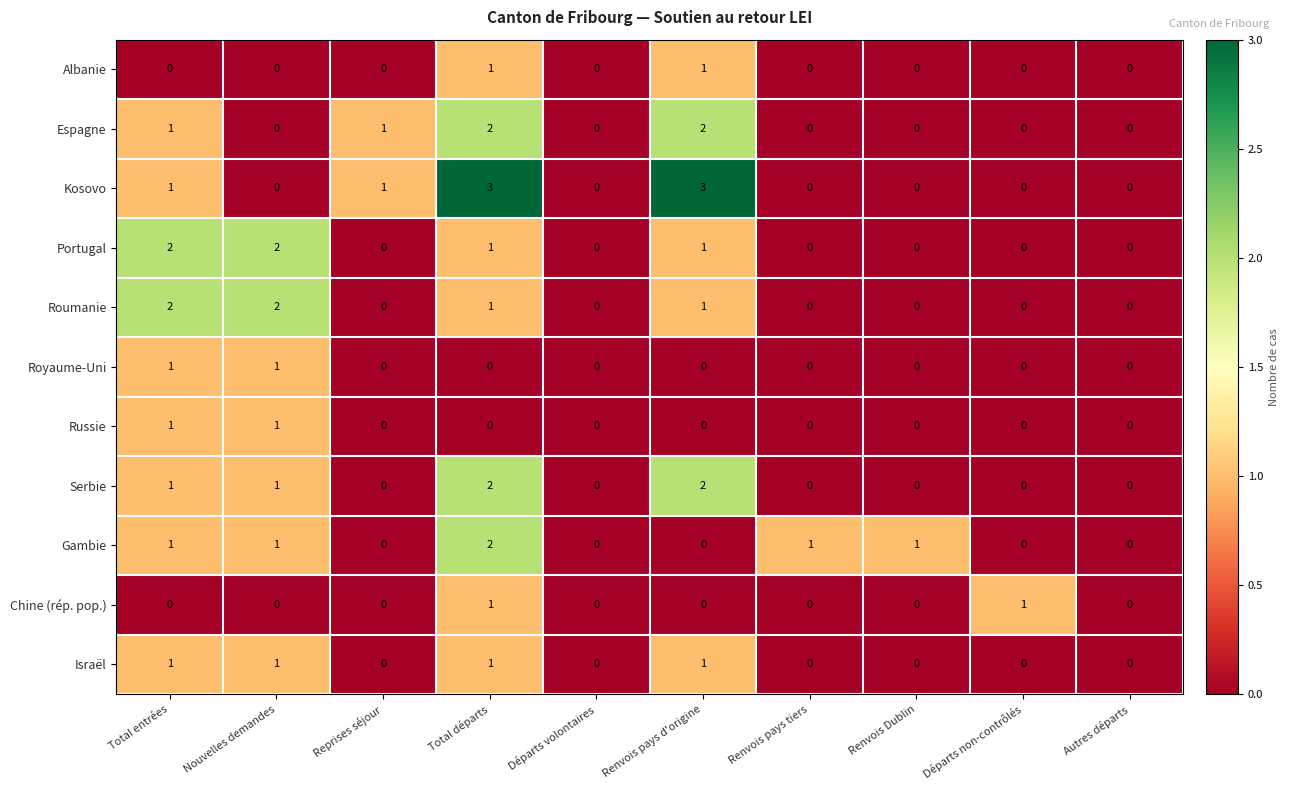

What is the sum of all Roumanie values?

6